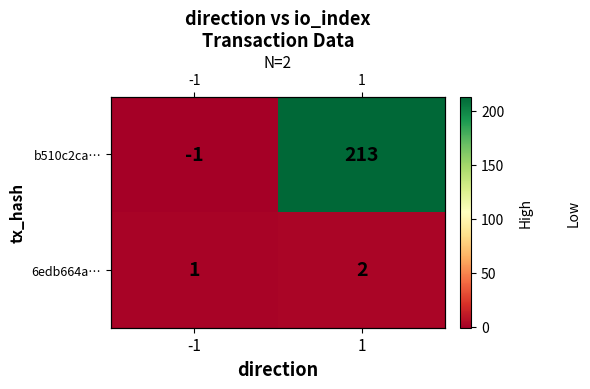

Which category has the highest value across all series?

1